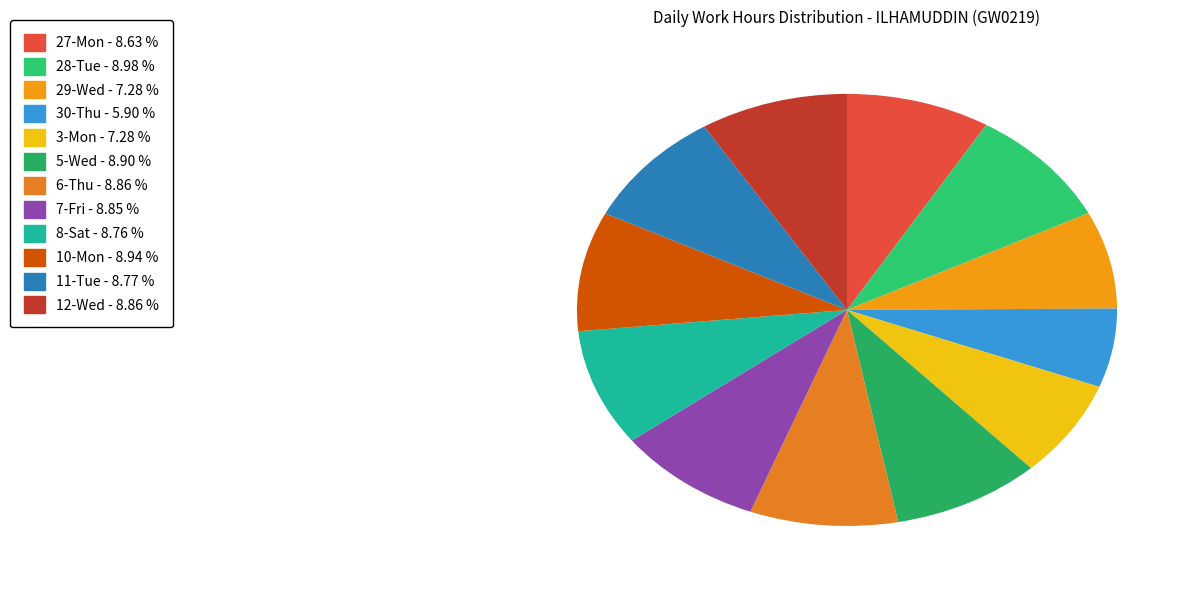

What is the ratio of the value at 5-Wed to the value at 11-Tue?

1.0